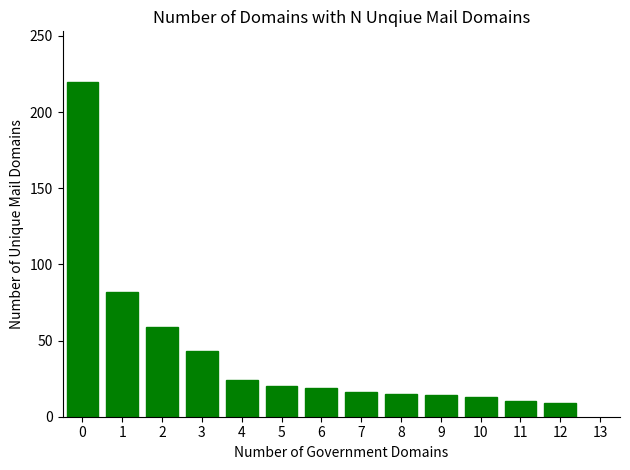

What is the change in value from 4 to 10?

-11